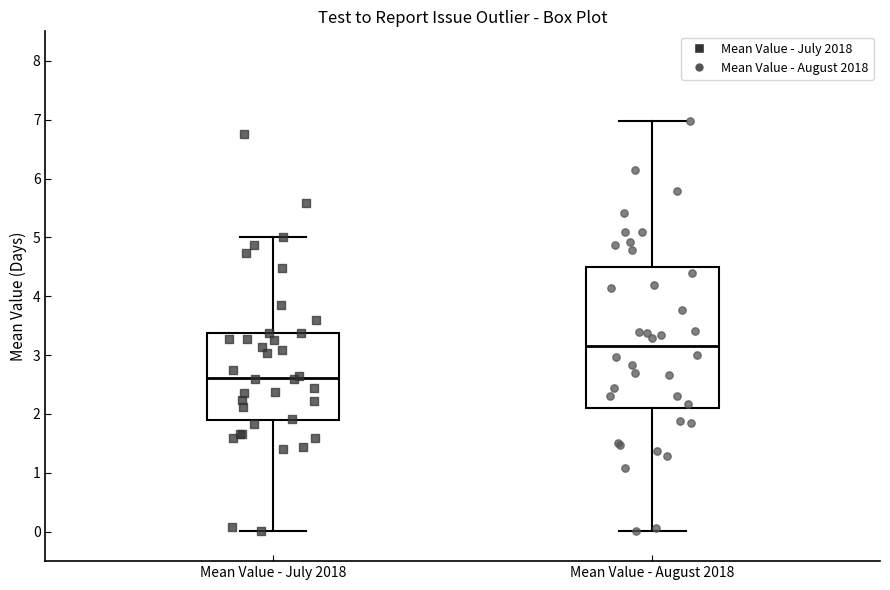

Reading left to right, read every box against the y-axis: the position of its median line, the range the box covers, and the ends of its whiskers. The values are not printed on the chart, so give them approximately, as read against the axis.

Mean Value - July 2018: median 2.6, box 1.9 to 3.4, whiskers 0.0 to 5.0
Mean Value - August 2018: median 3.1, box 2.1 to 4.5, whiskers 0.0 to 7.0